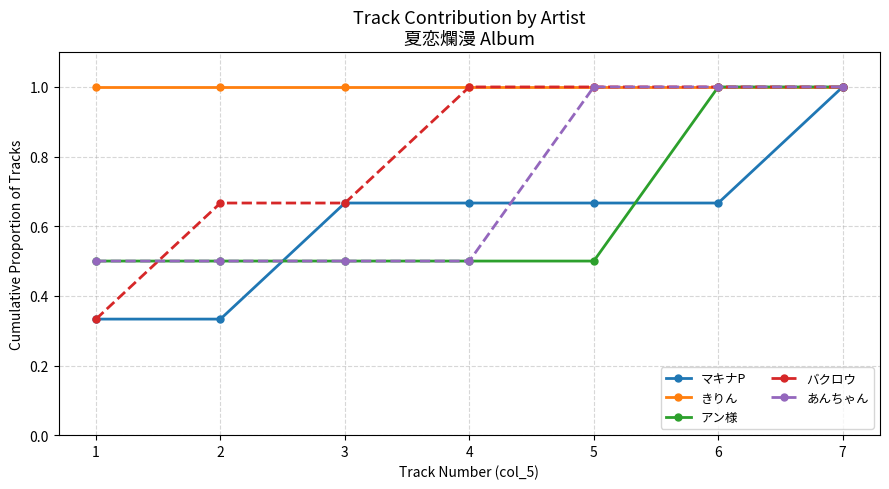

What is the total value across all series at 2?

3.0